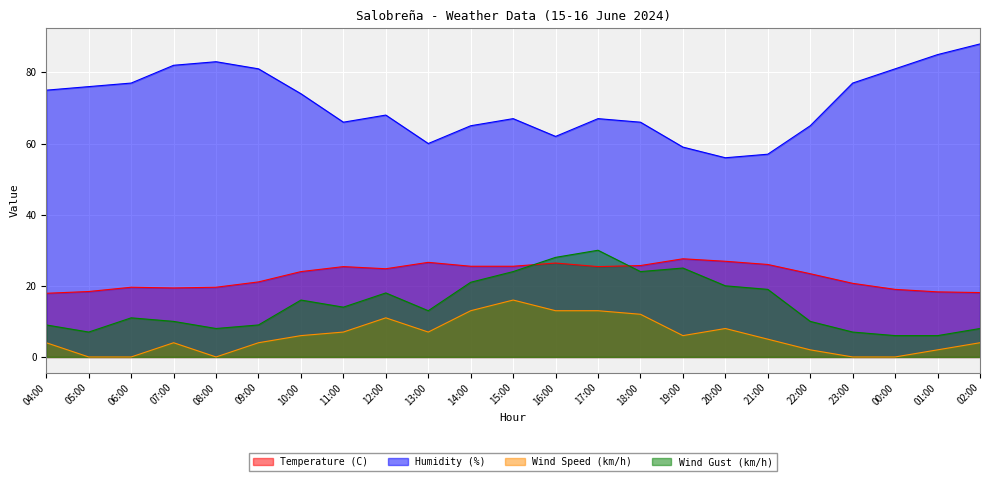

True or false: Wind Speed (km/h) and Wind Gust (km/h) intersect in this chart.

False